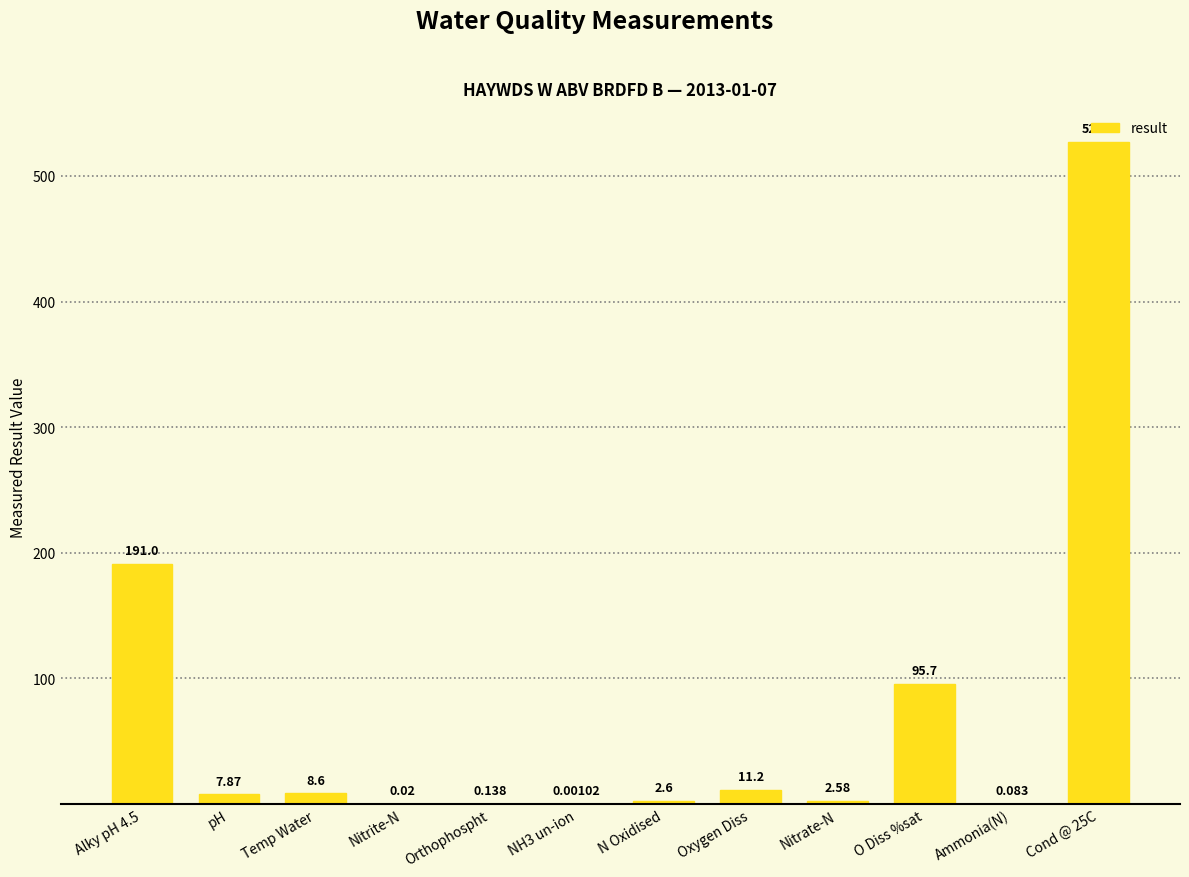

Which has a higher value, pH or NH3 un-ion?

pH